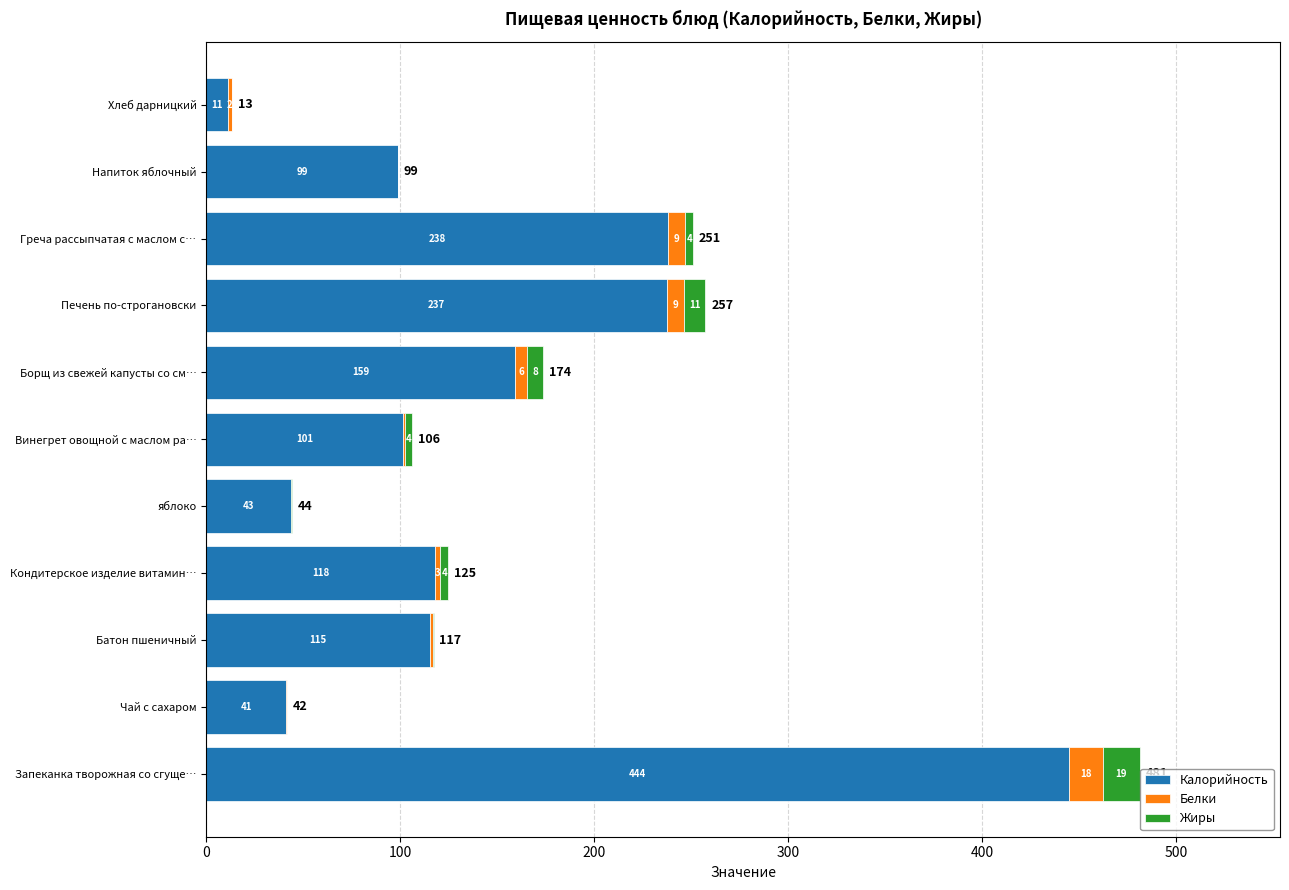

What are all the series names shown in the legend?

Калорийность, Белки, Жиры